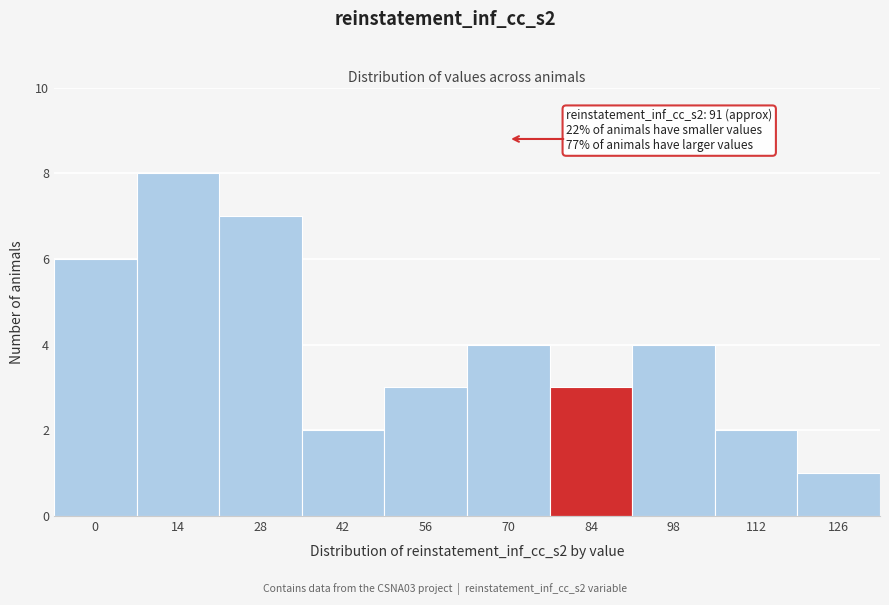

Reading left to right, extract all data points from this chart.

6	8	7	2	3	4	3	4	2	1